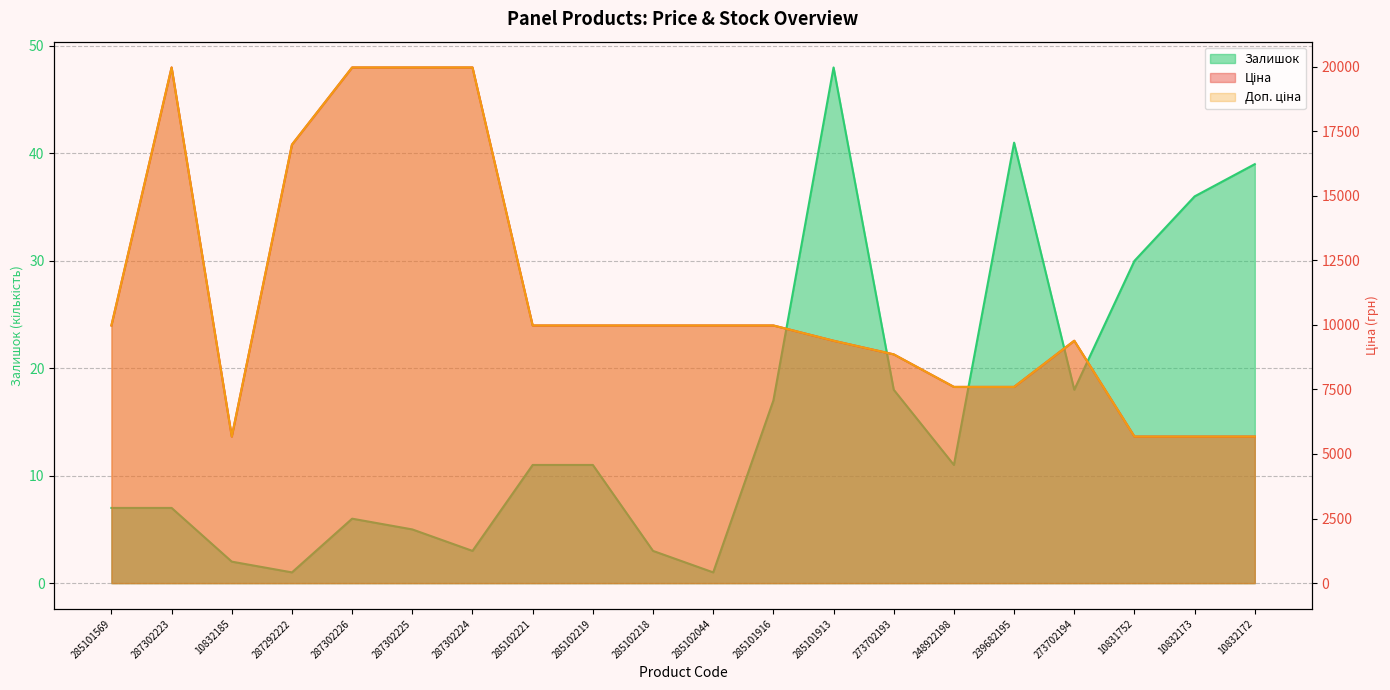

How many lines are shown in the chart?

3